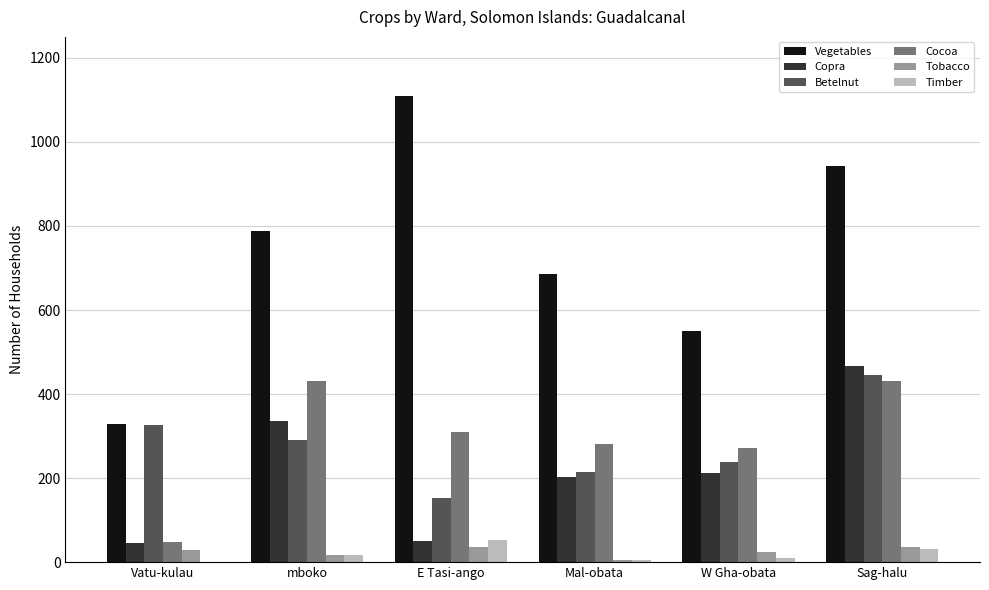

How many groups of bars are there?

6